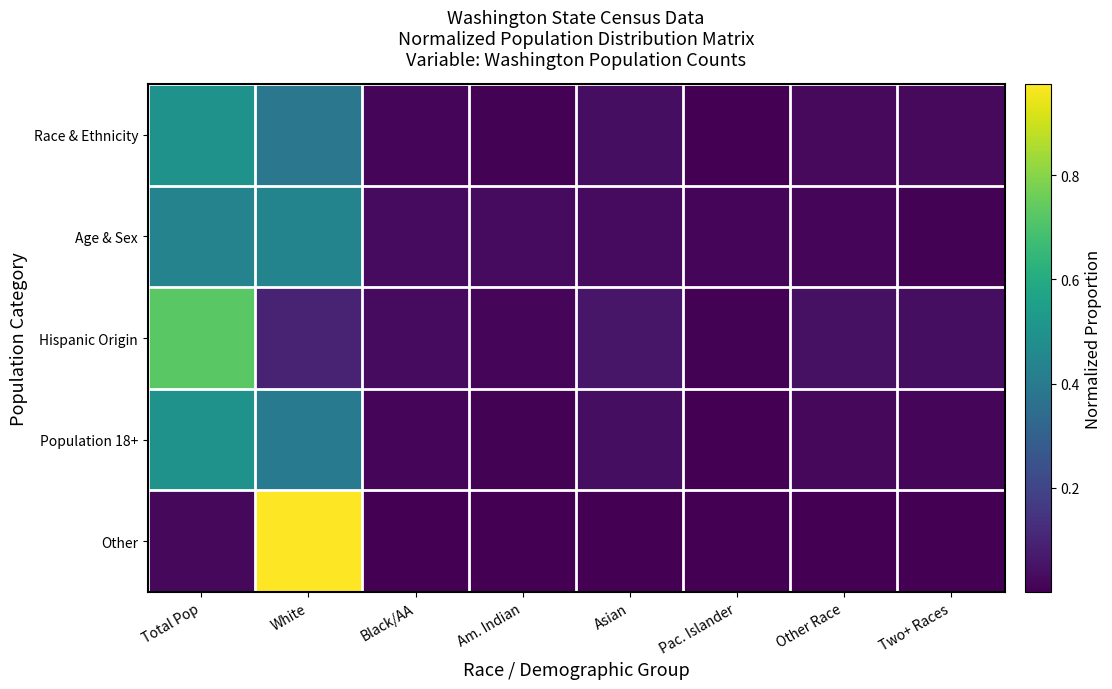

Reading left to right, extract all data points from this chart.

Race & Ethnicity: Total Pop=0.5	White=0.4	Black/AA=0.0	Am. Indian=0.0	Asian=0.0	Pac. Islander=0.0	Other Race=0.0	Two+ Races=0.0
Age & Sex: Total Pop=0.4	White=0.4	Black/AA=0.0	Am. Indian=0.0	Asian=0.0	Pac. Islander=0.0	Other Race=0.0	Two+ Races=0.0
Hispanic Origin: Total Pop=0.7	White=0.1	Black/AA=0.0	Am. Indian=0.0	Asian=0.1	Pac. Islander=0.0	Other Race=0.0	Two+ Races=0.0
Population 18+: Total Pop=0.5	White=0.4	Black/AA=0.0	Am. Indian=0.0	Asian=0.0	Pac. Islander=0.0	Other Race=0.0	Two+ Races=0.0
Other: Total Pop=0.0	White=1.0	Black/AA=0.0	Am. Indian=0.0	Asian=0.0	Pac. Islander=0.0	Other Race=0.0	Two+ Races=0.0